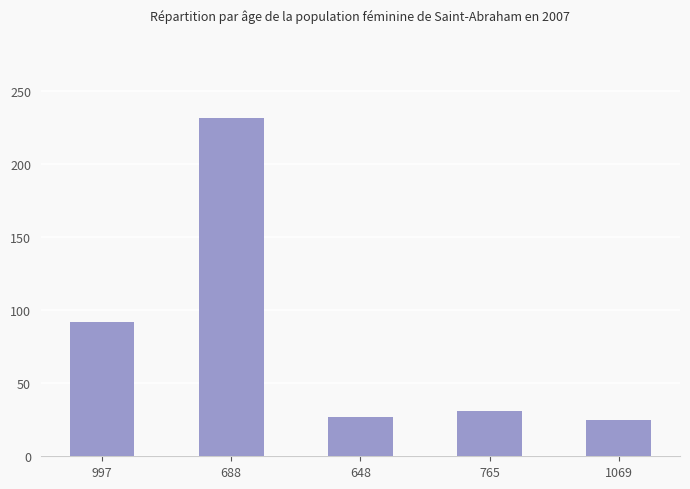

Count the number of categories in the chart.

5